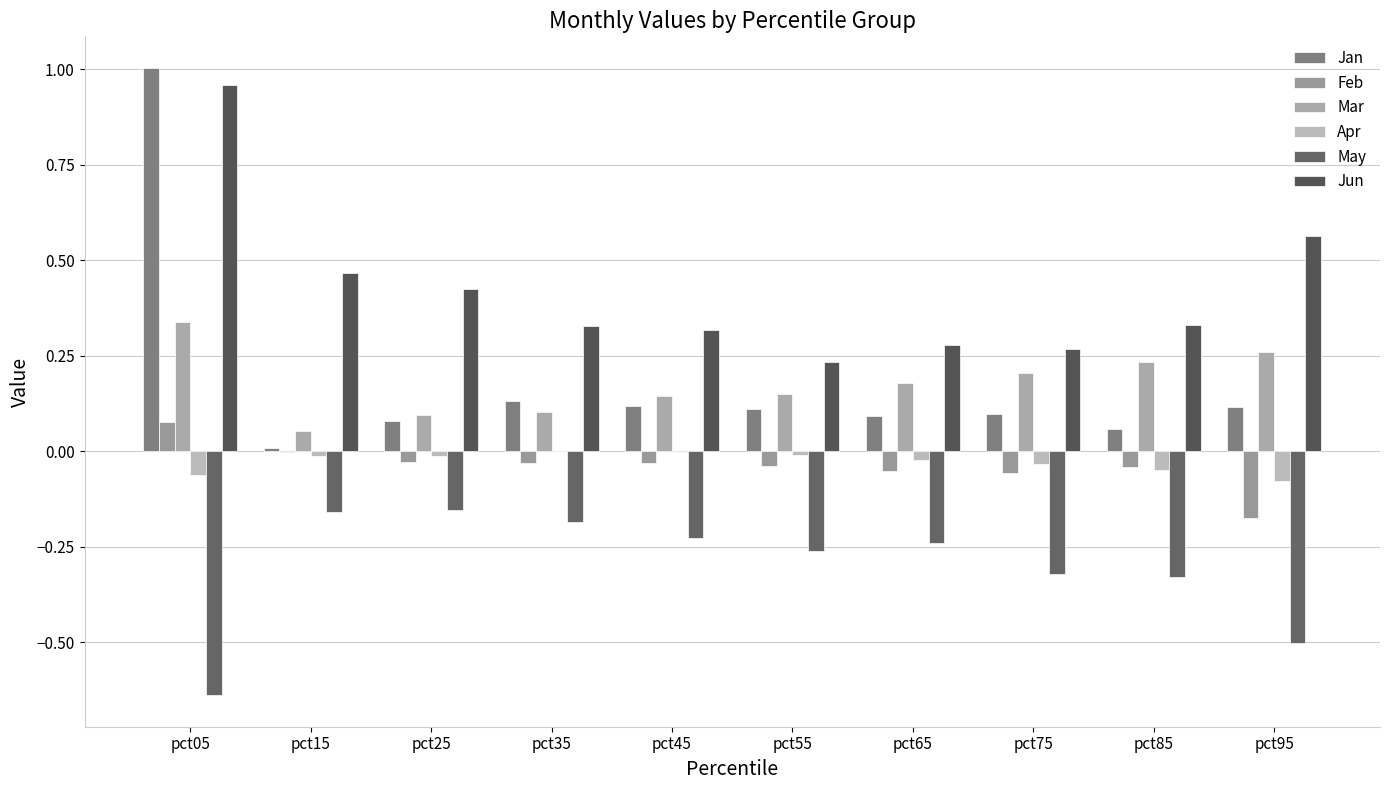

How many series are shown in this chart?

6